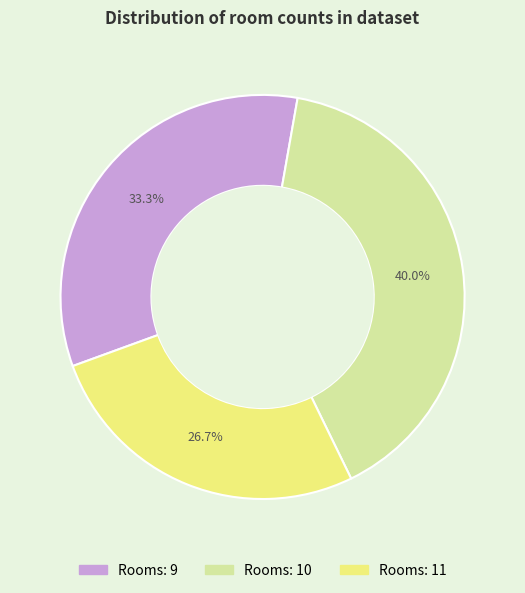

Does any single category account for the majority?

No